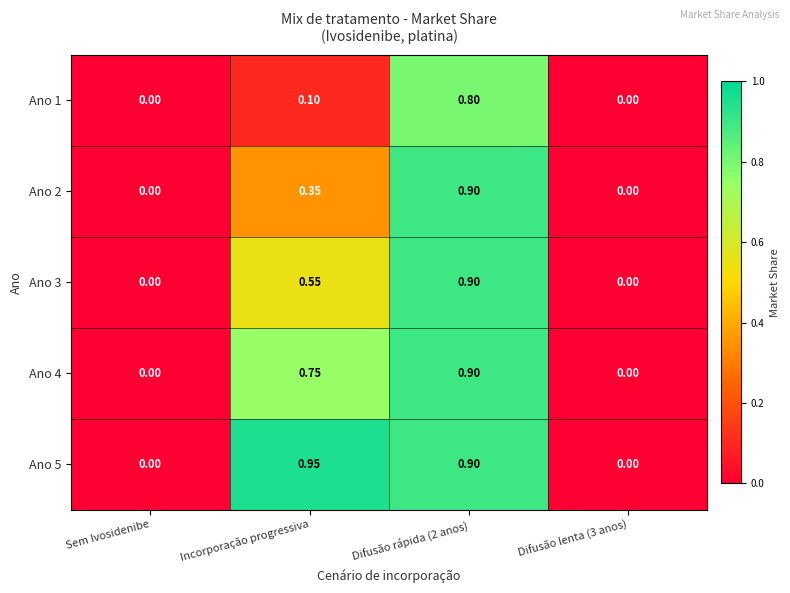

Is the value of Ano 5 at Incorporação progressiva greater than the value of Ano 3 at Sem Ivosidenibe?

Yes